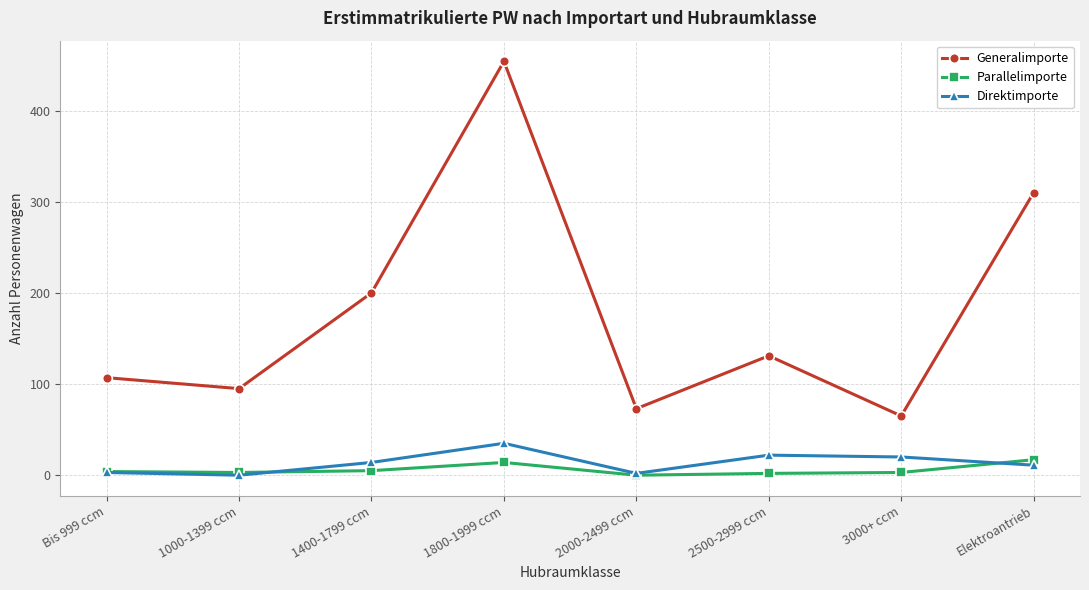

What is the difference between the maximum and minimum values in the Generalimporte series?

389